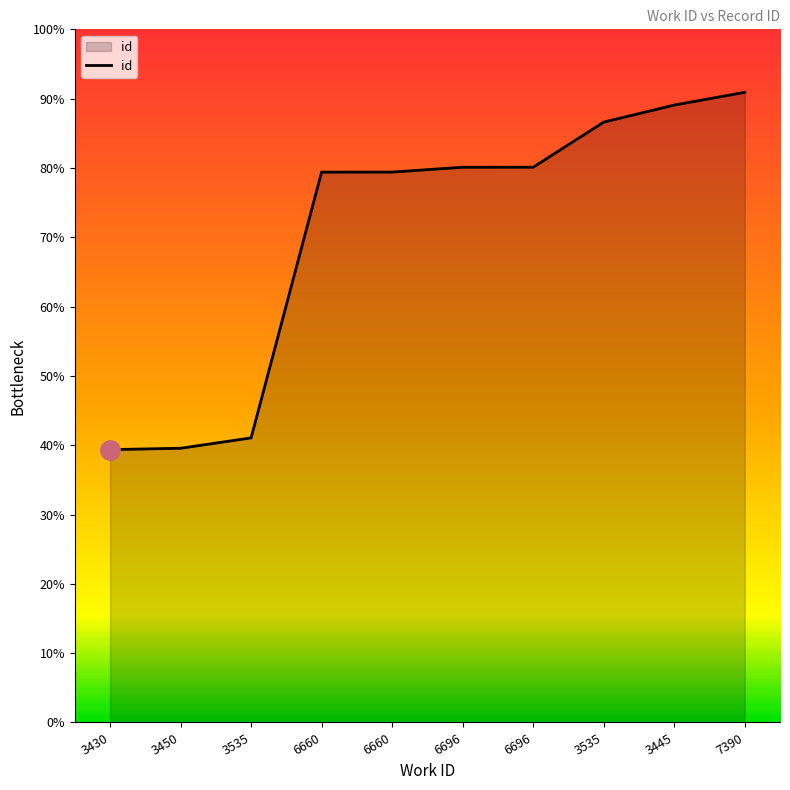

What is the change in value from 3430 to 6696?

+9045